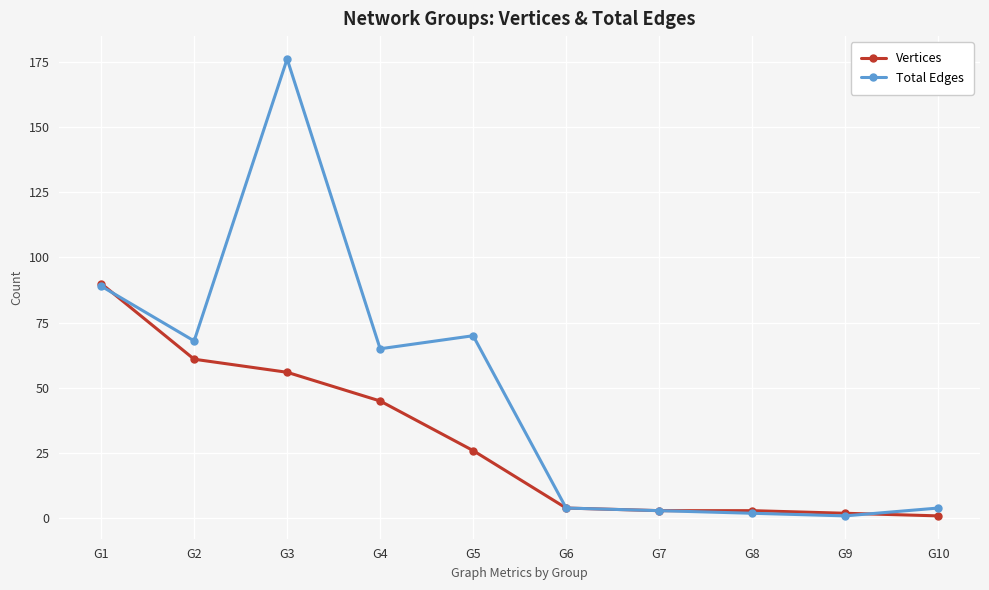

Reading left to right, extract all data points from this chart.

Vertices: G1=90	G2=61	G3=56	G4=45	G5=26	G6=4	G7=3	G8=3	G9=2	G10=1
Total Edges: G1=89	G2=68	G3=176	G4=65	G5=70	G6=4	G7=3	G8=2	G9=1	G10=4